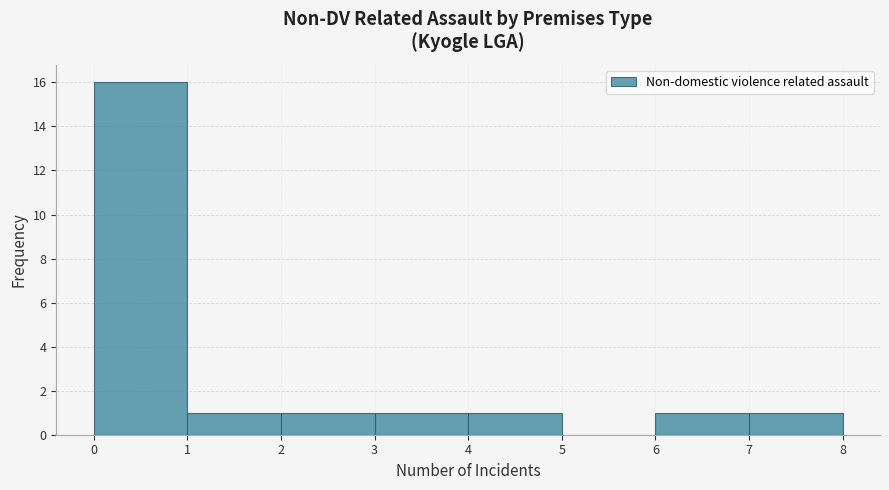

What is the height of the bar covering 2 to 3 on the x-axis? The values are not printed on the chart, so give them approximately, as read against the axis.

1